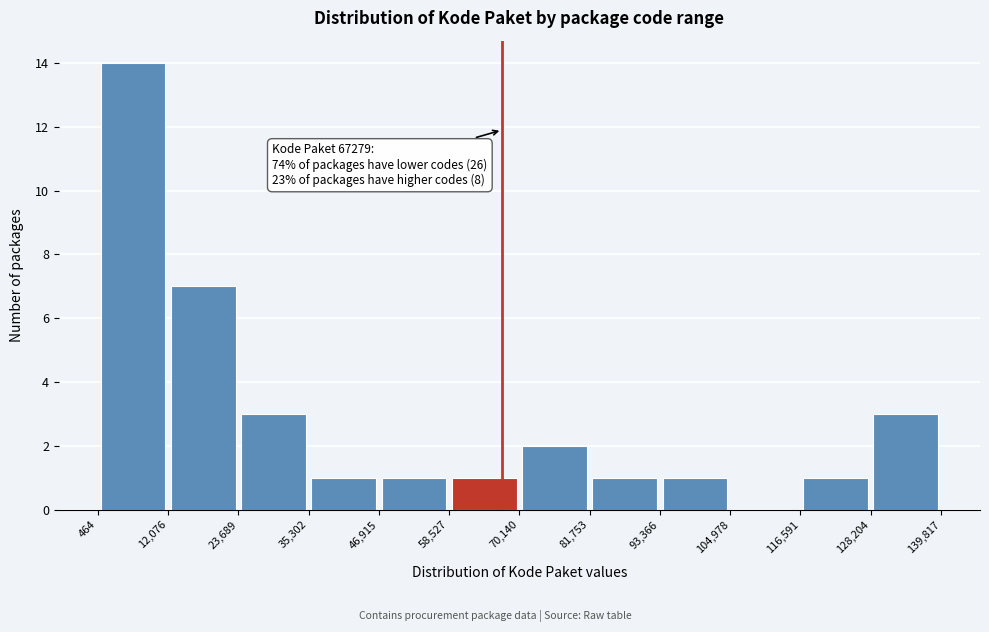

Which range on the x-axis has the tallest bar?

464 to 12,076